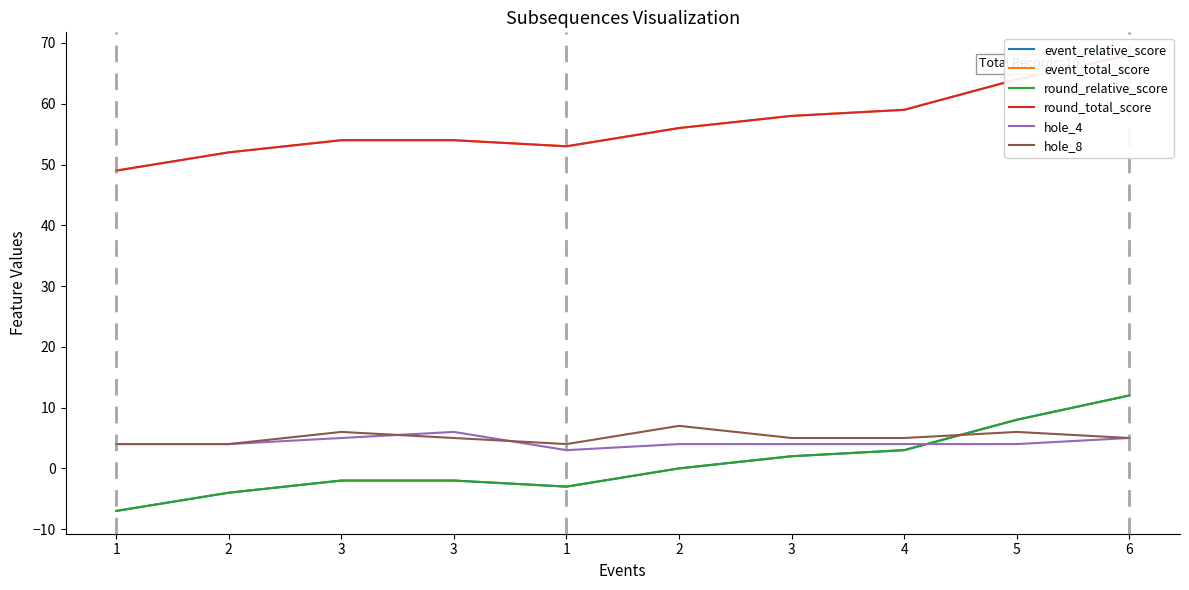

Is the value of hole_4 at 4 greater than the value of event_total_score at 3?

No